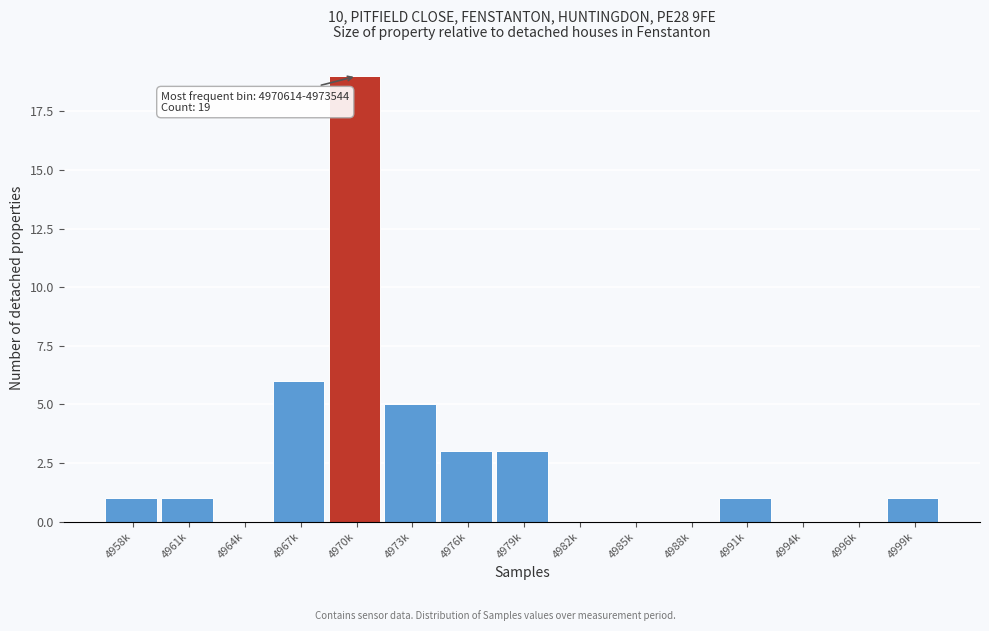

Reading left to right, list all the values displayed in this chart.

4958k=1	4961k=1	4964k=0	4967k=6	4970k=19	4973k=5	4976k=3	4979k=3	4982k=0	4985k=0	4988k=0	4991k=1	4994k=0	4996k=0	4999k=1